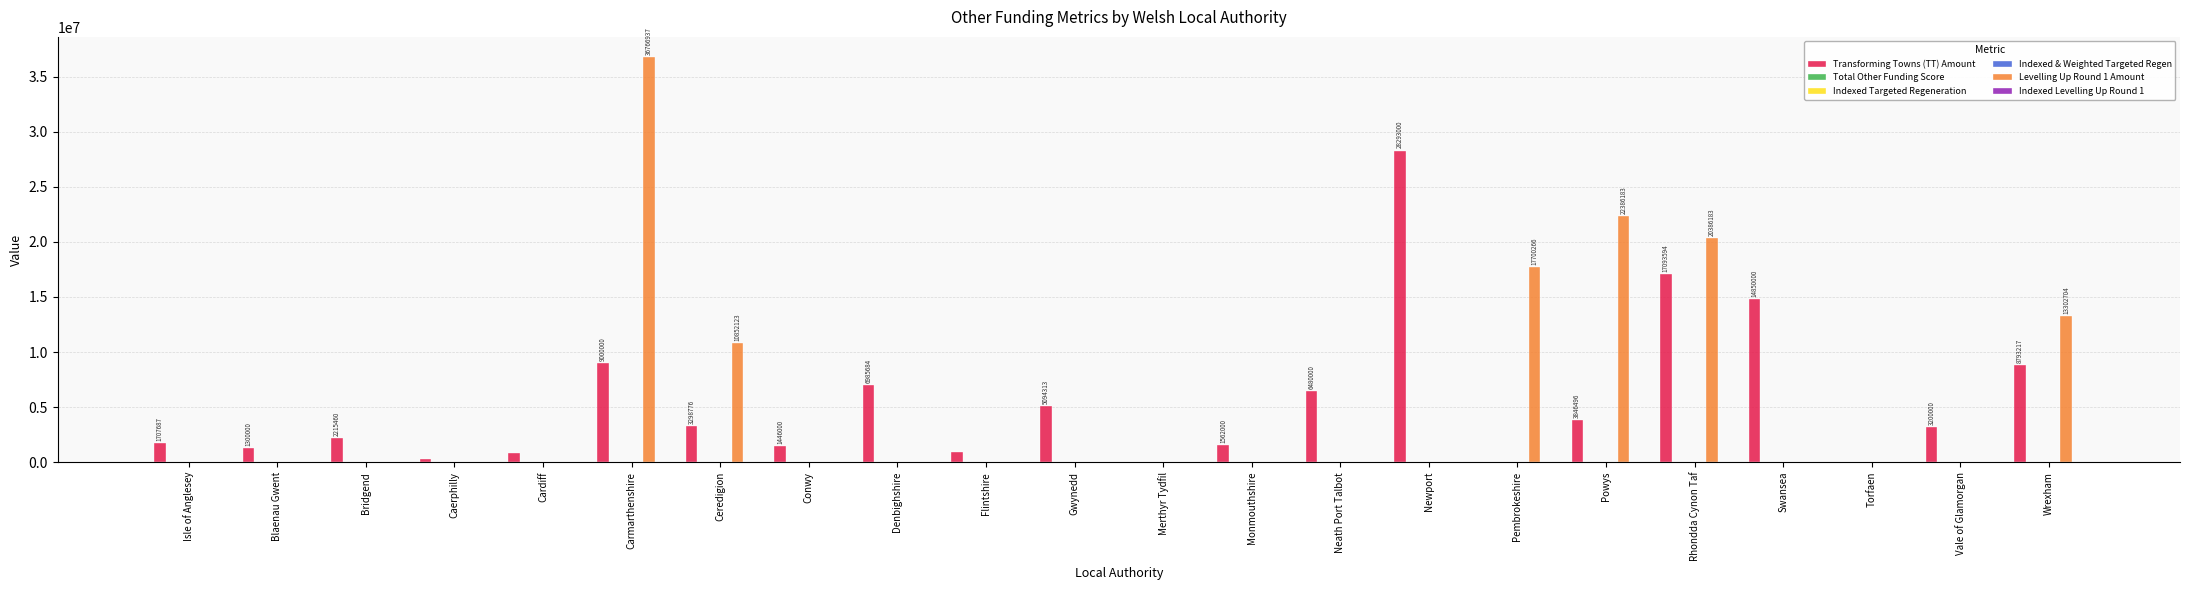

What is the greatest value displayed?

36766937.0